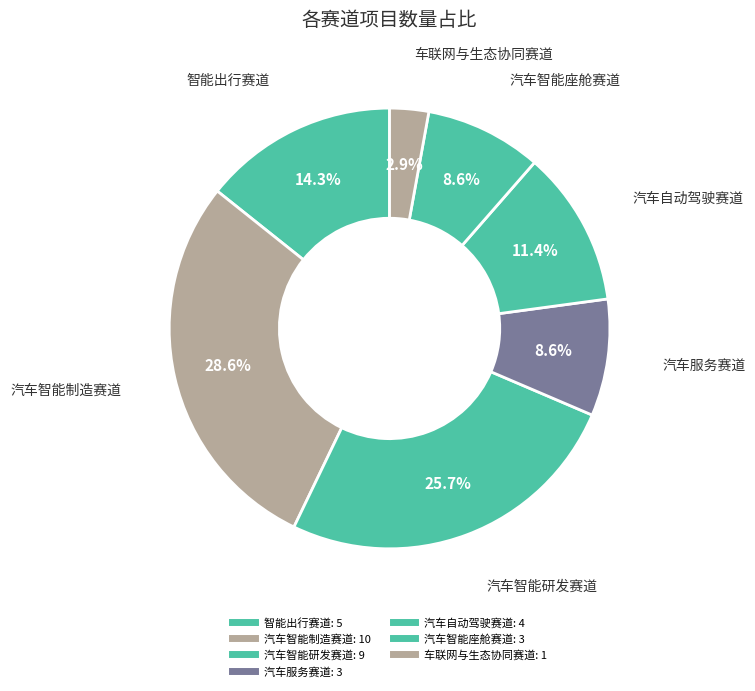

What percentage do 智能出行赛道 and 汽车智能座舱赛道 together represent?

22.9%